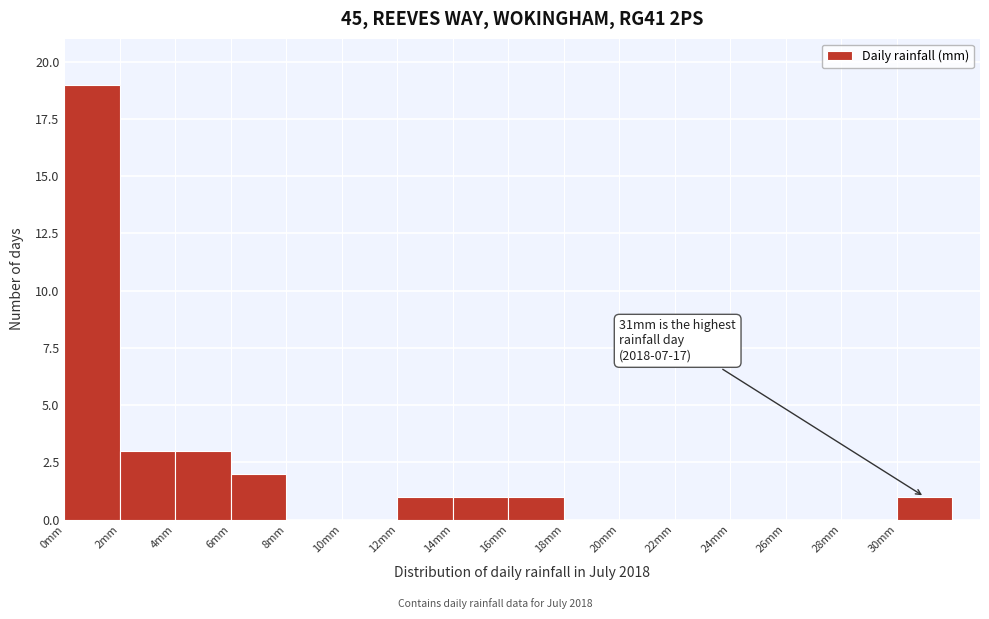

Which range on the x-axis has the tallest bar?

0 to 2